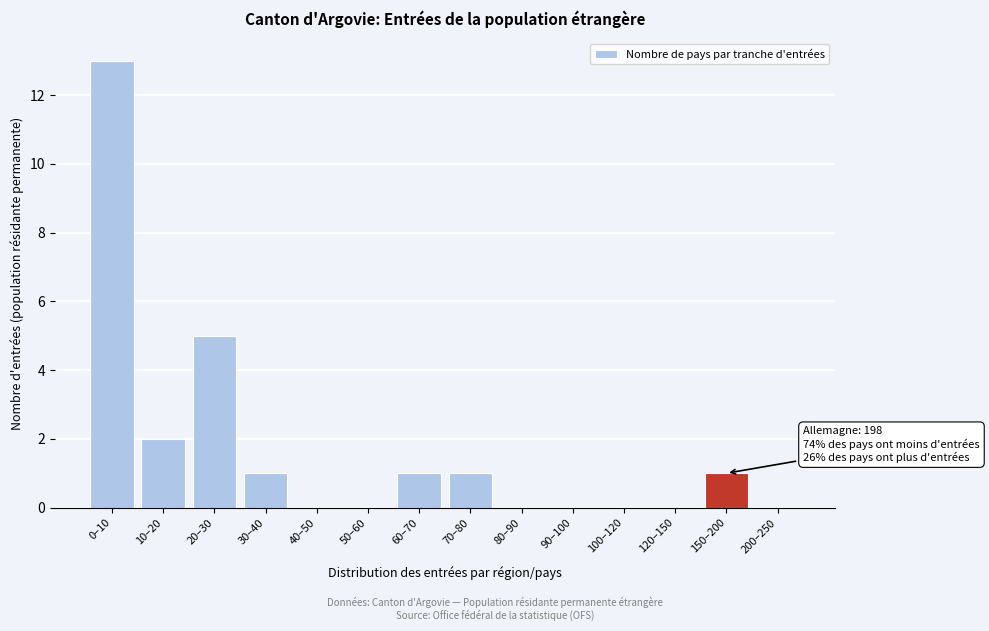

Reading right to left, extract all data points from this chart.

200–250=0	150–200=1	120–150=0	100–120=0	90–100=0	80–90=0	70–80=1	60–70=1	50–60=0	40–50=0	30–40=1	20–30=5	10–20=2	0–10=13